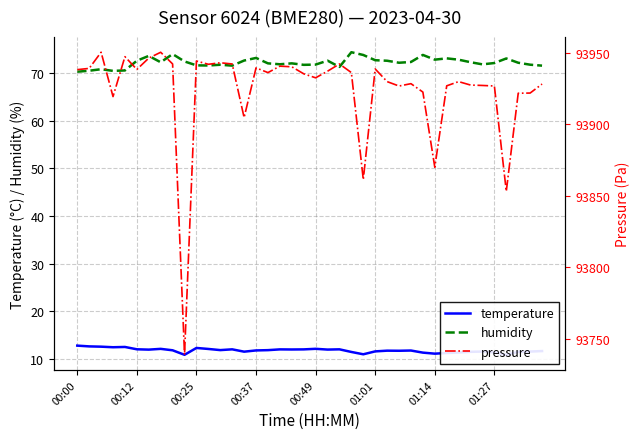

The value of humidity at 17 is 71.9. True or false?

True